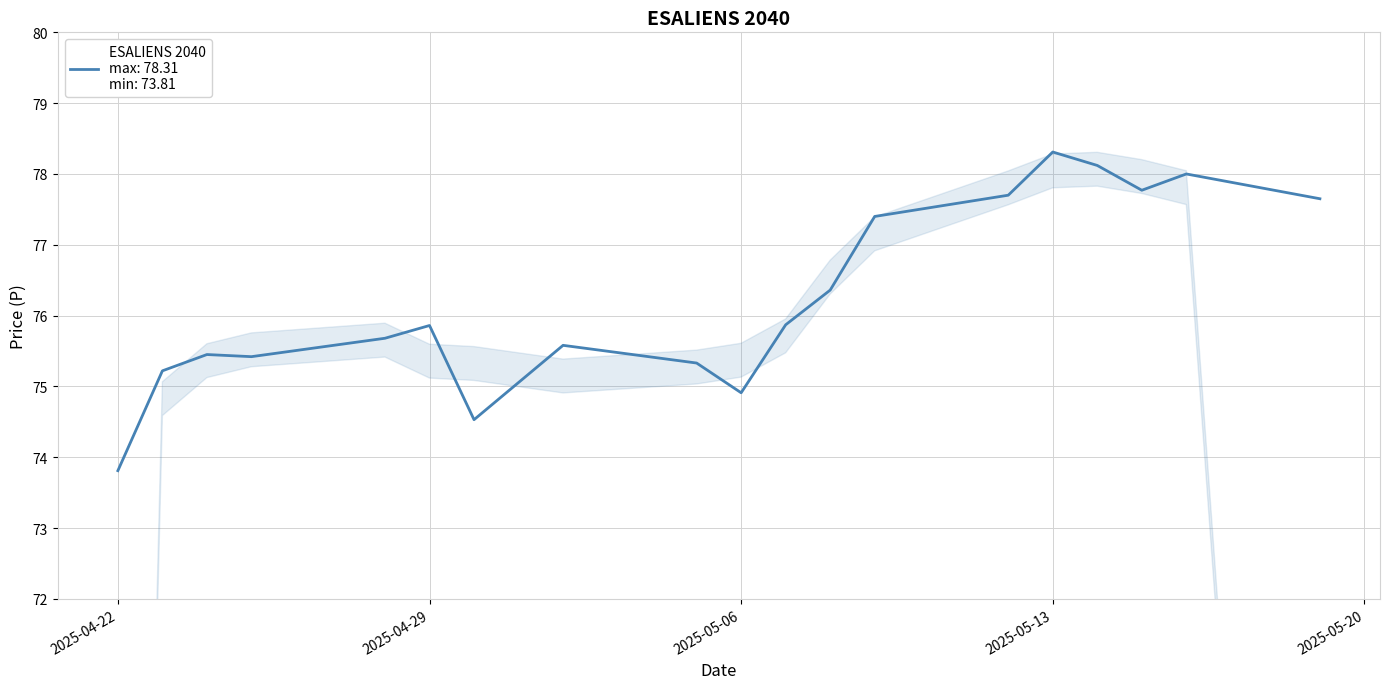

How many lines are shown in the chart?

1